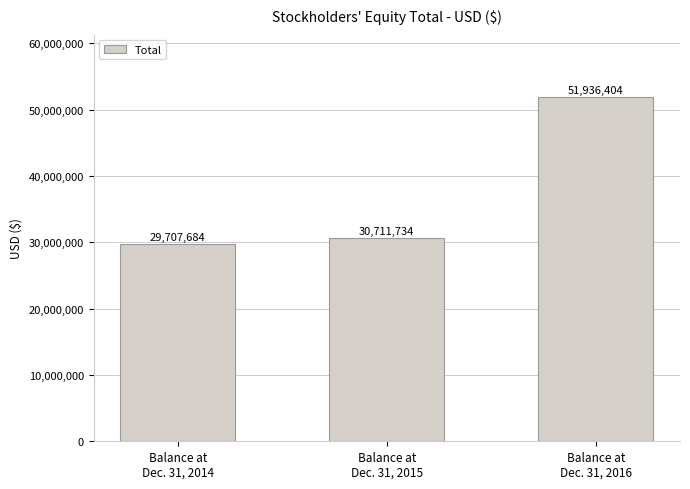

Rank the categories by value from lowest to highest.

Balance at
Dec. 31, 2014, Balance at
Dec. 31, 2015, Balance at
Dec. 31, 2016